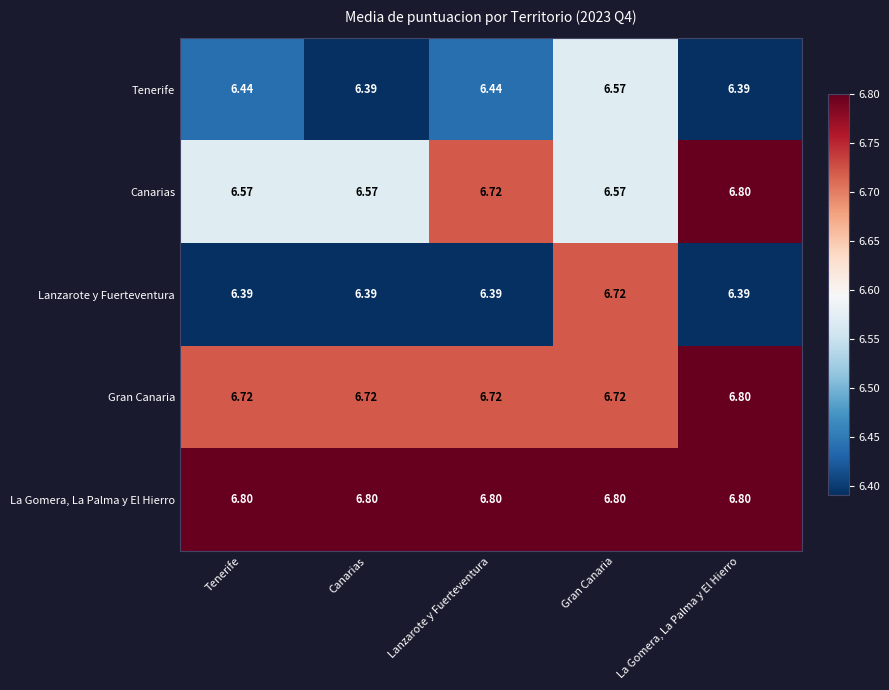

At which category is the sum across all series the highest?

Gran Canaria